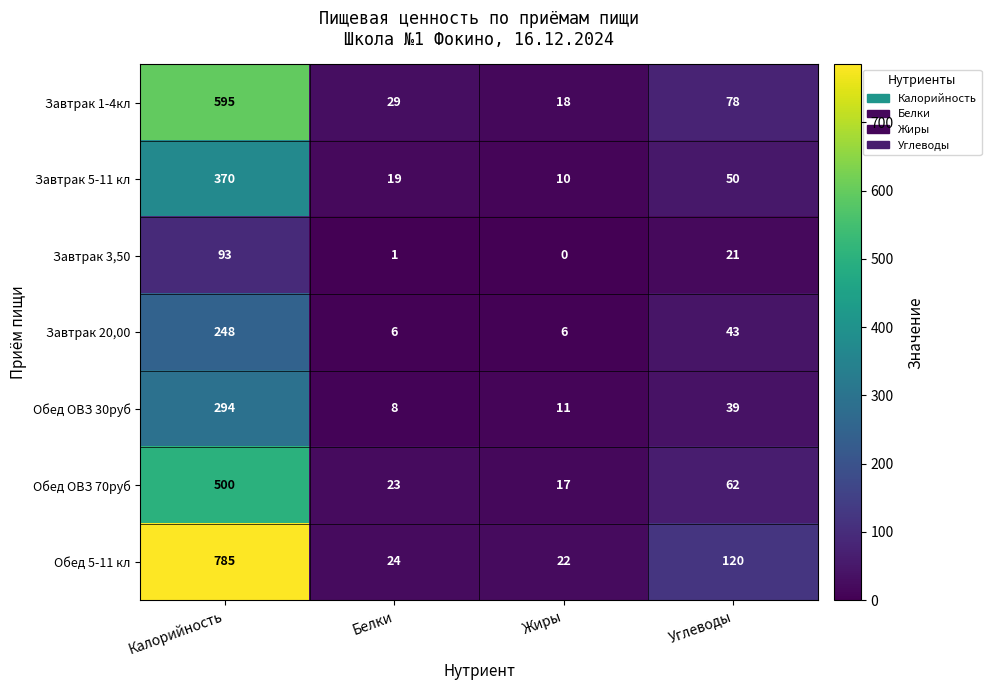

What is the difference between the highest and lowest values at Белки?

28